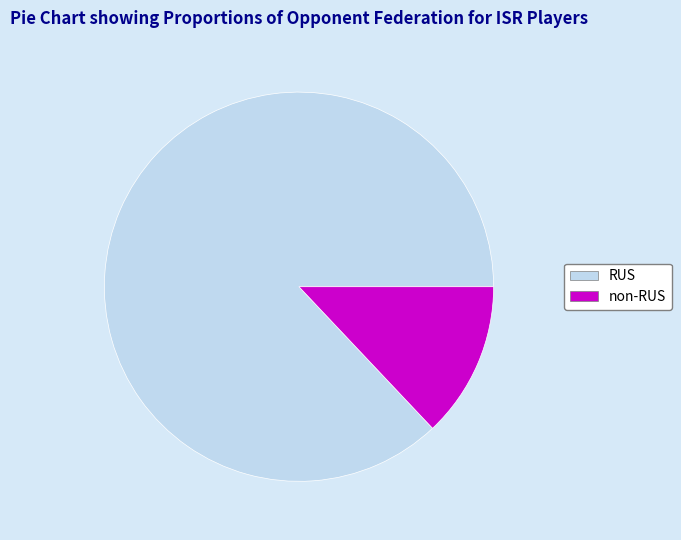

Is the sum of RUS and non-RUS greater than half?

Yes